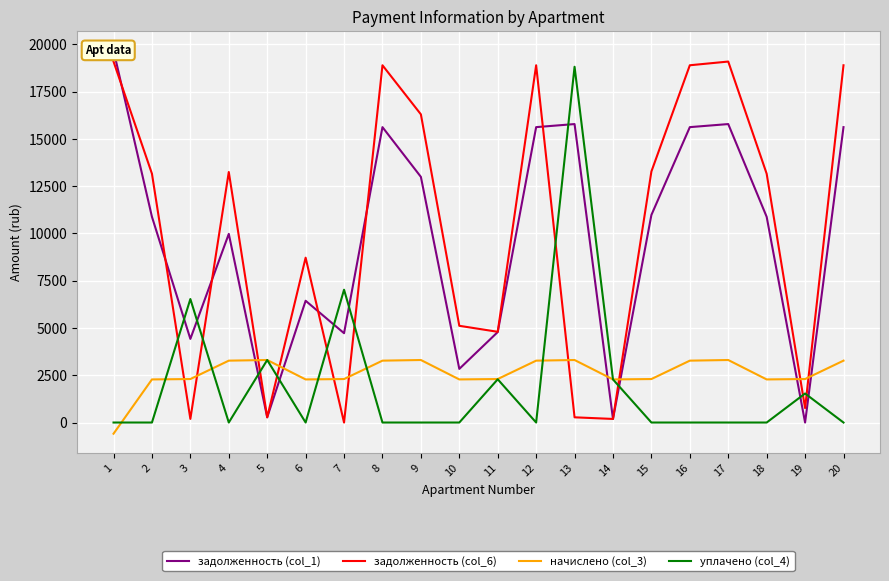

Which has a higher value, 17 or 9?

17